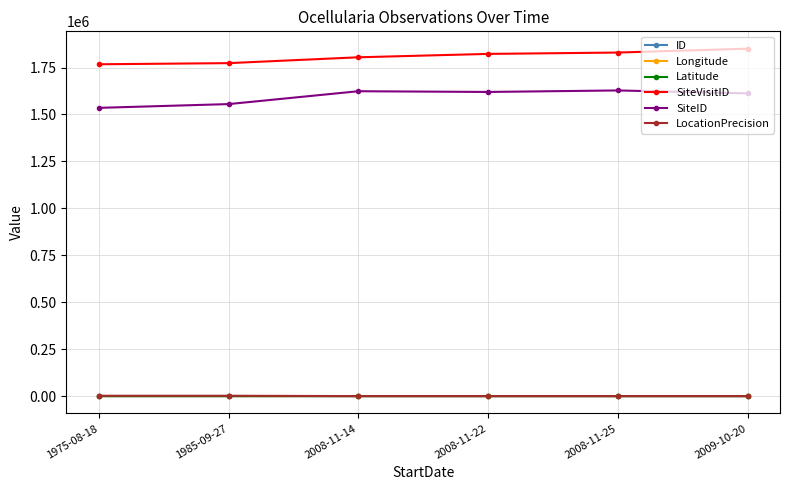

What is the label of the 6th point from the right?

1975-08-18